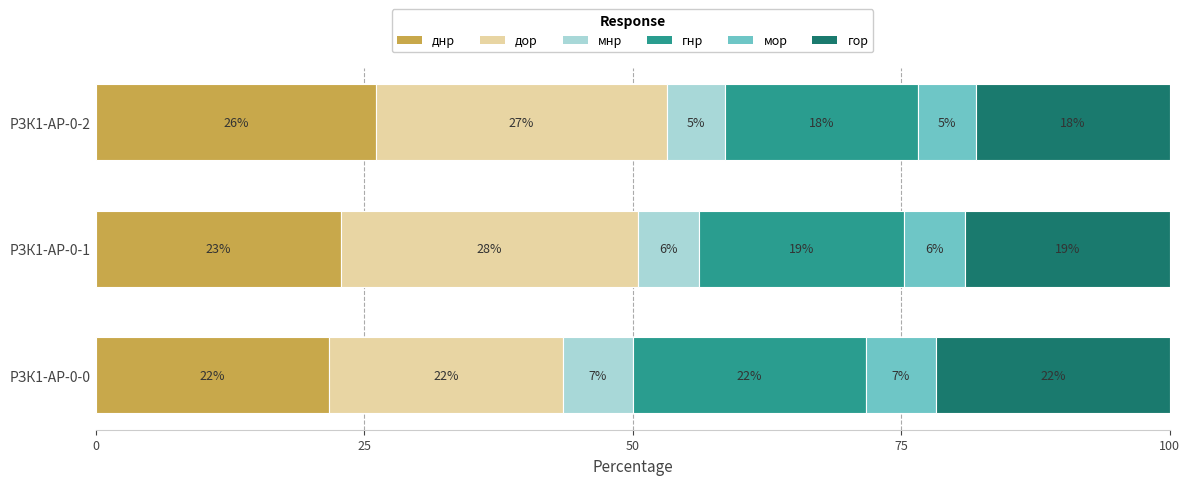

What is the average value of the гор series?

19.6